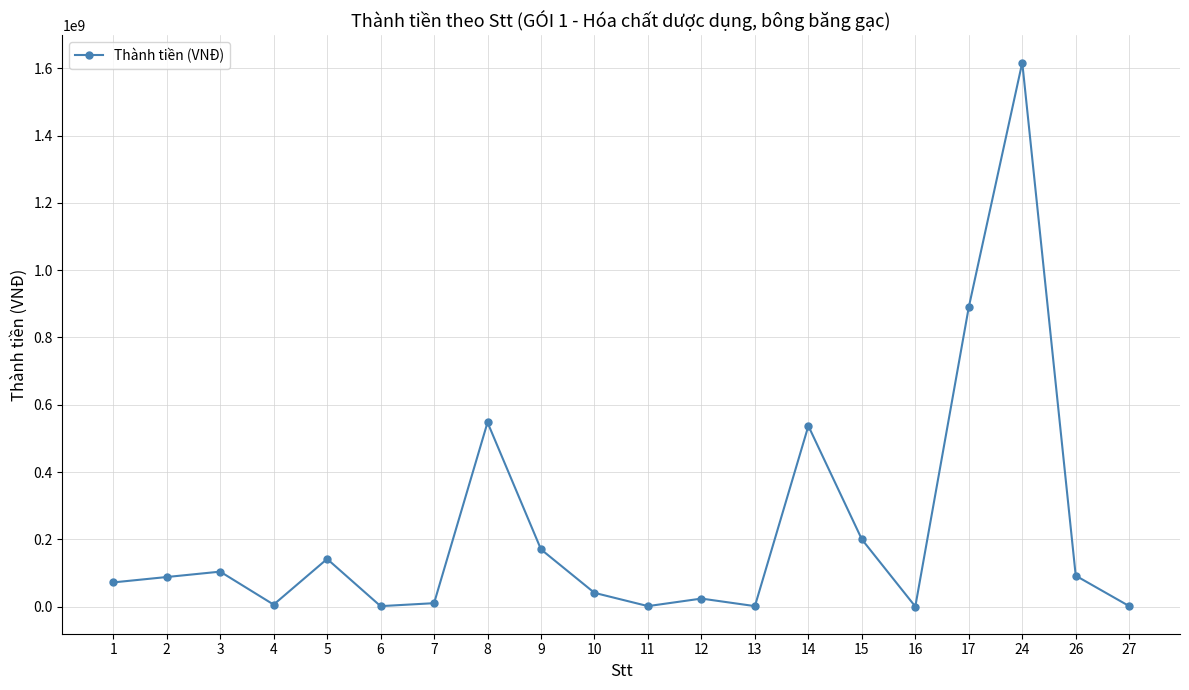

What is the approximate value at 1?

72000000